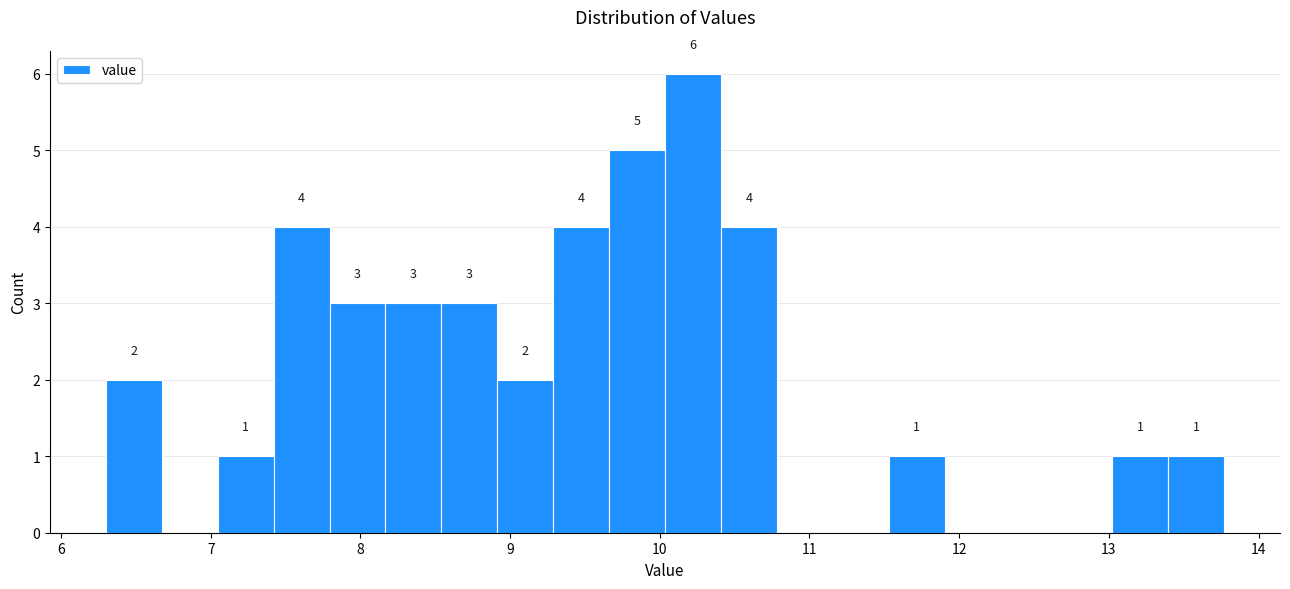

Around what value on the x-axis is the tallest bar? Give the approximate position of its centre, as read against the axis.

10.2